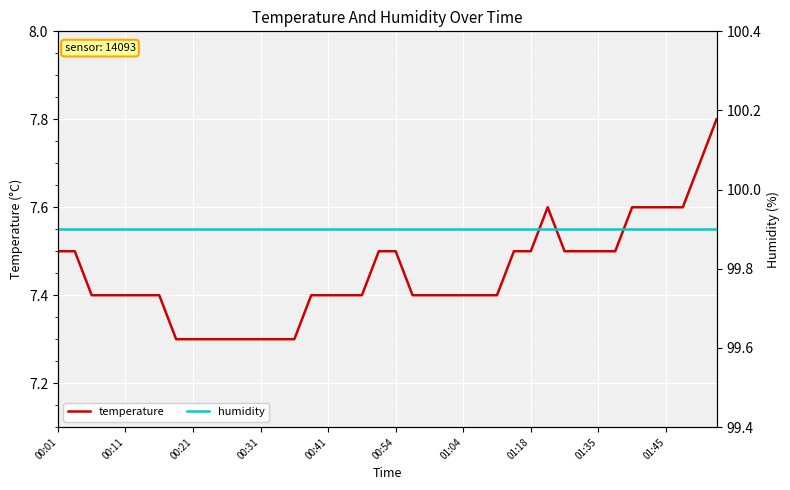

List the series in order of their peak value, highest first.

humidity, temperature